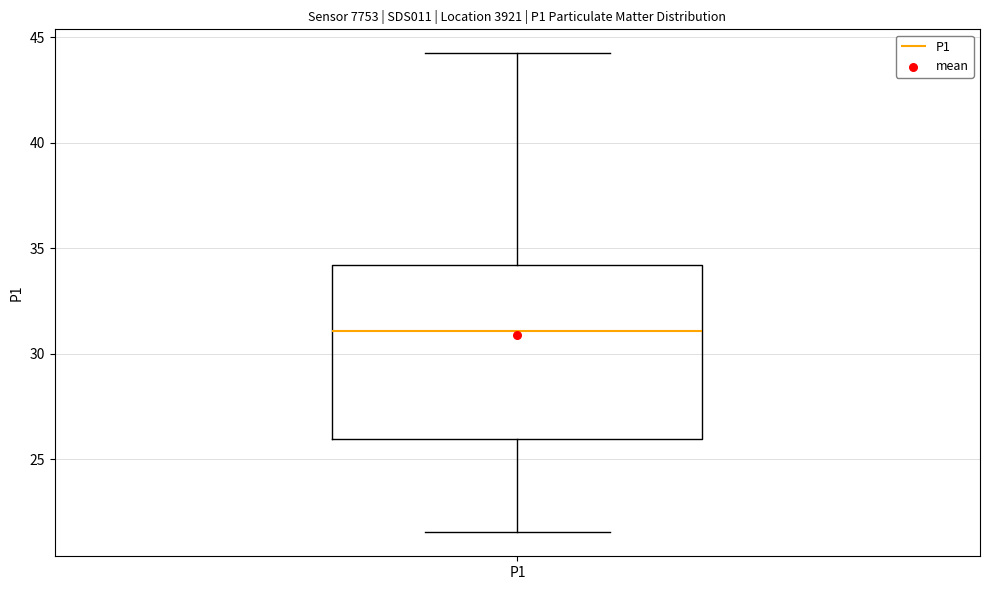

Where does the median line of the box for P1 sit on the y-axis? The values are not printed on the chart, so give them approximately, as read against the axis.

31.0